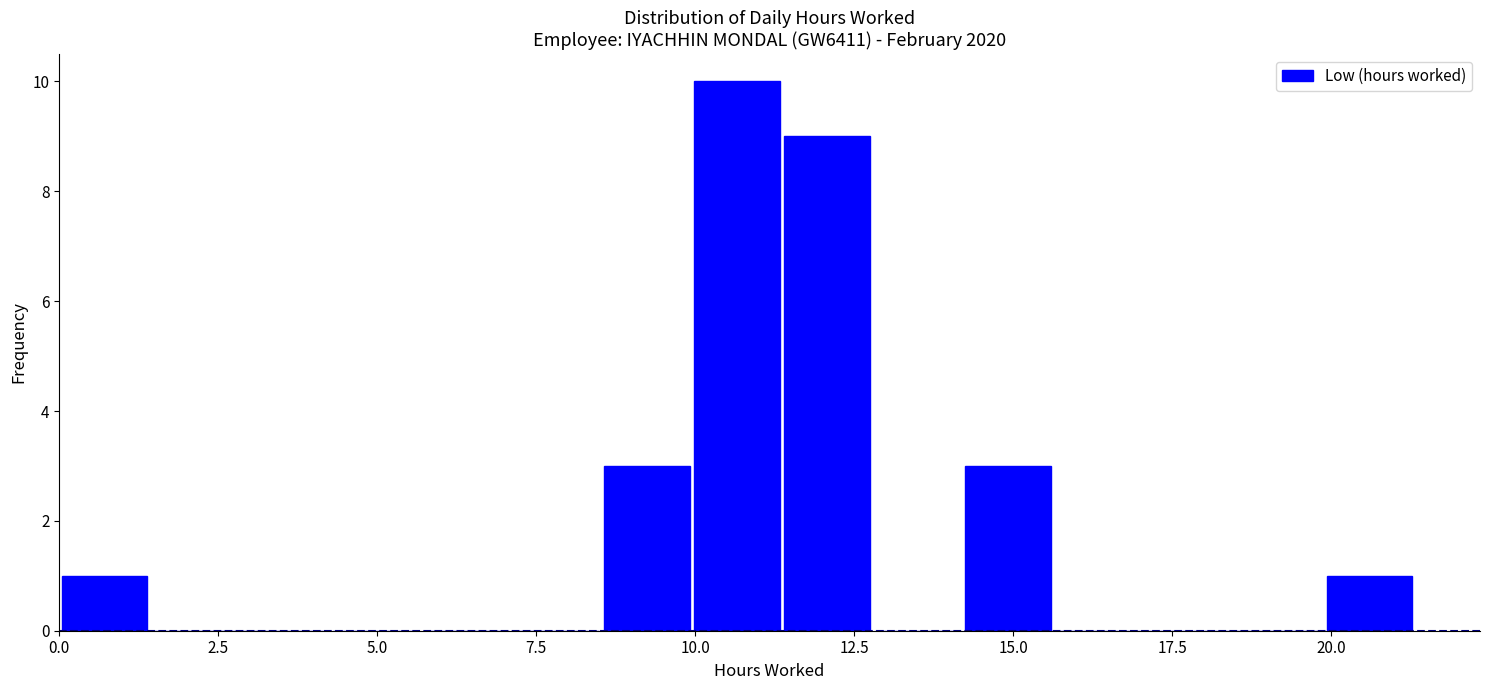

Read against the x-axis, roughly where is the centre of the tallest bar?

10.5